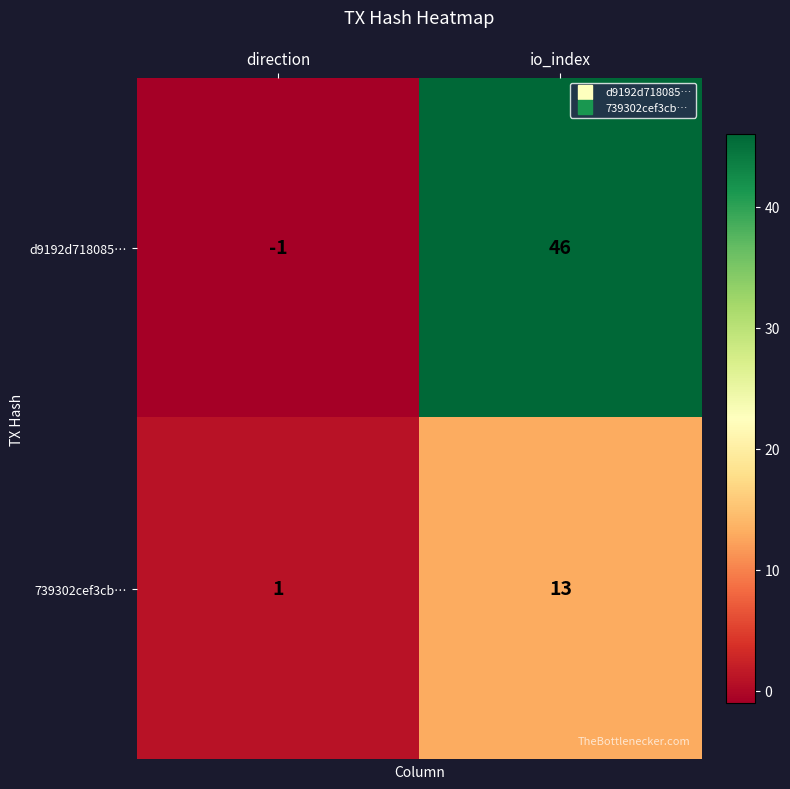

What is the approximate value of 739302cef3cb… at io_index, to the nearest 10?

10